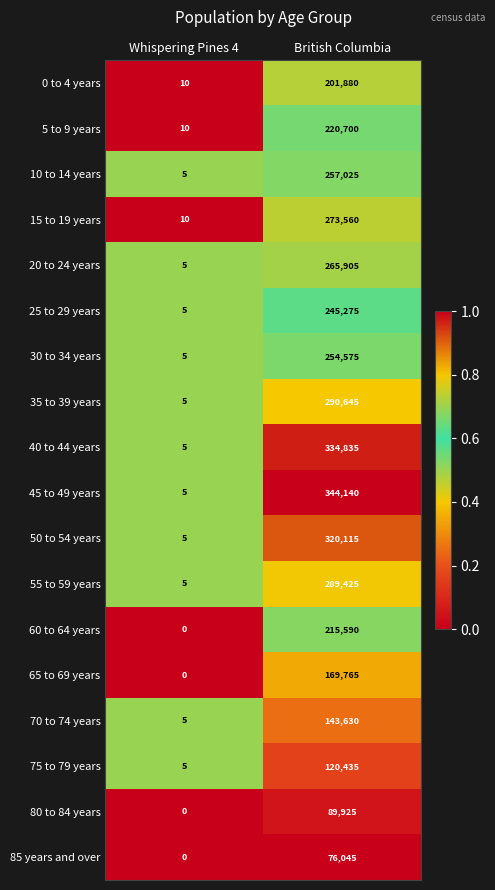

What is the average value of the 40 to 44 years series?

167420